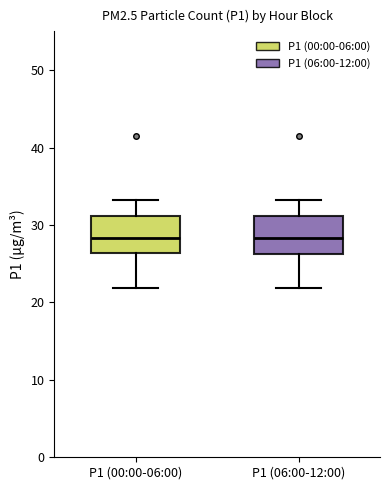

Reading left to right, read every box against the y-axis: the position of its median line, the range the box covers, and the ends of its whiskers. The values are not printed on the chart, so give them approximately, as read against the axis.

P1 (00:00-06:00): median 28, box 26 to 31, whiskers 22 to 33
P1 (06:00-12:00): median 28, box 26 to 31, whiskers 22 to 33